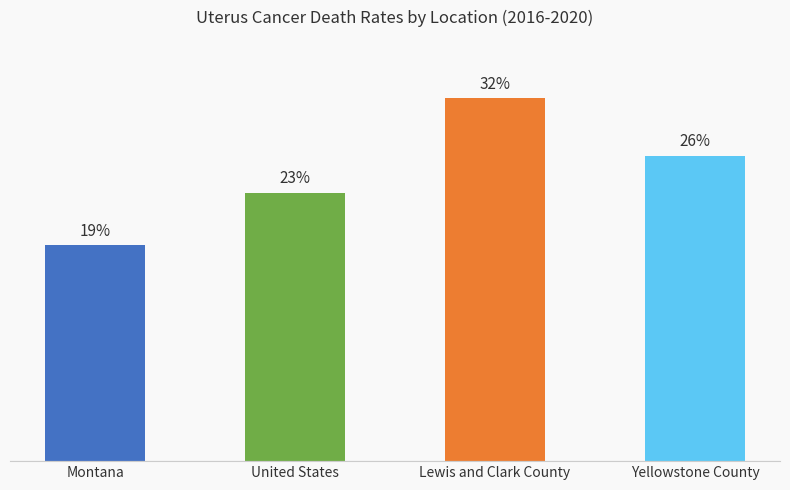

Which category has the highest value across all series?

Lewis and Clark County